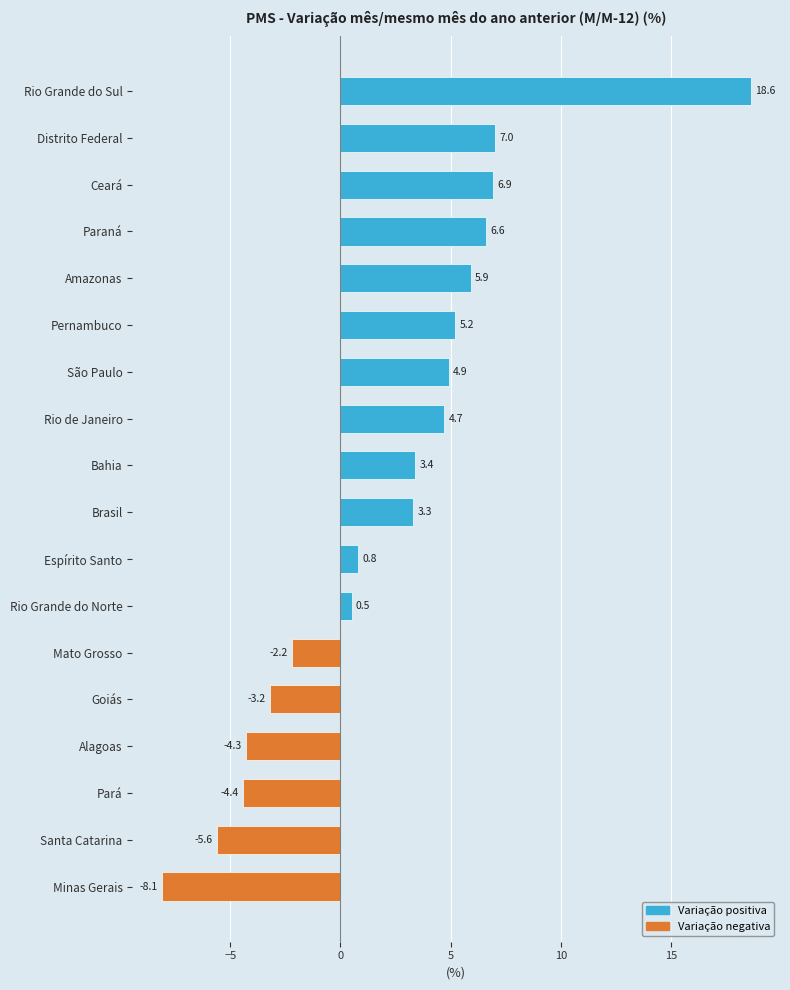

Reading bottom to top, list all the values displayed in this chart.

-8.1	-5.6	-4.4	-4.3	-3.2	-2.2	0.5	0.8	3.3	3.4	4.7	4.9	5.2	5.9	6.6	6.9	7.0	18.6